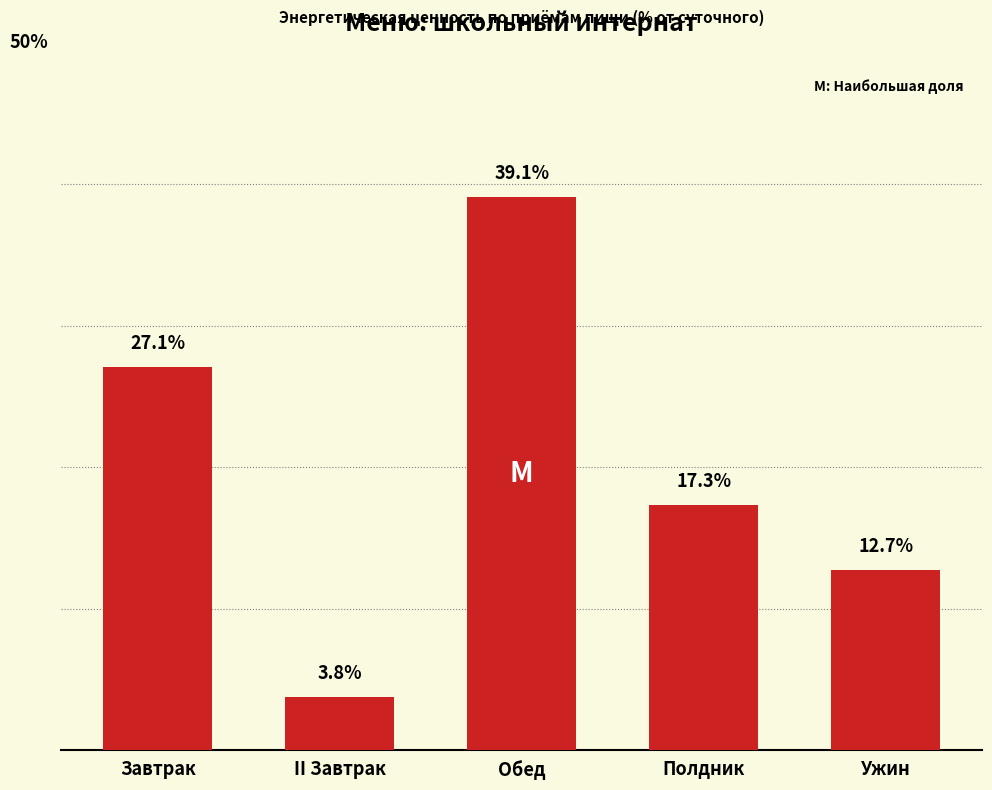

Which category has the highest value across all series?

Обед